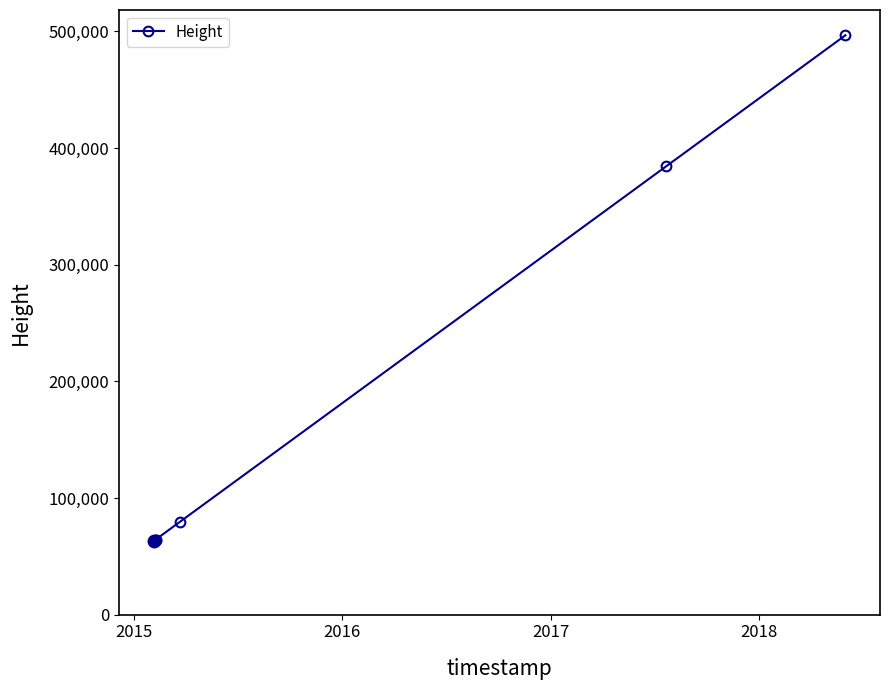

What is the smallest value displayed?

63178